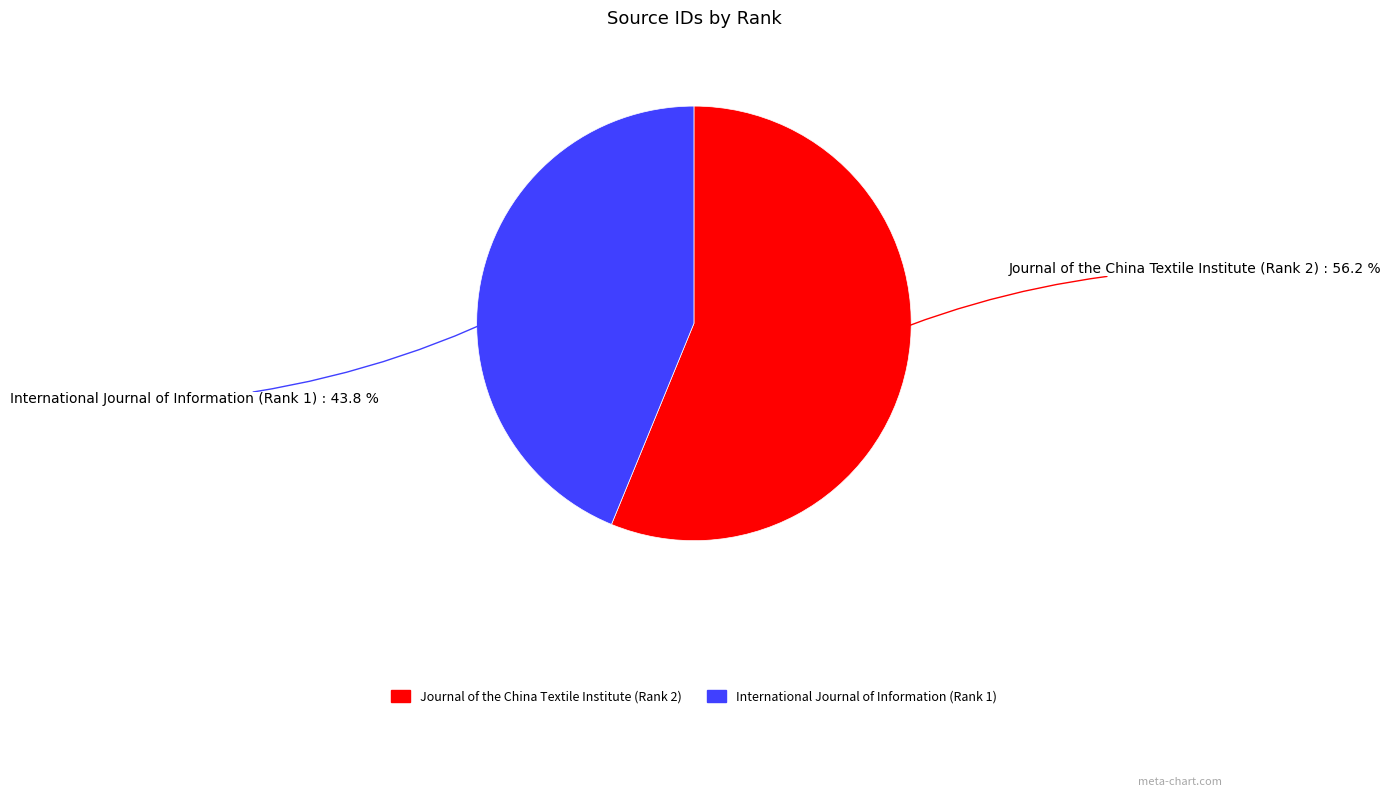

Count the number of slices in the pie.

2